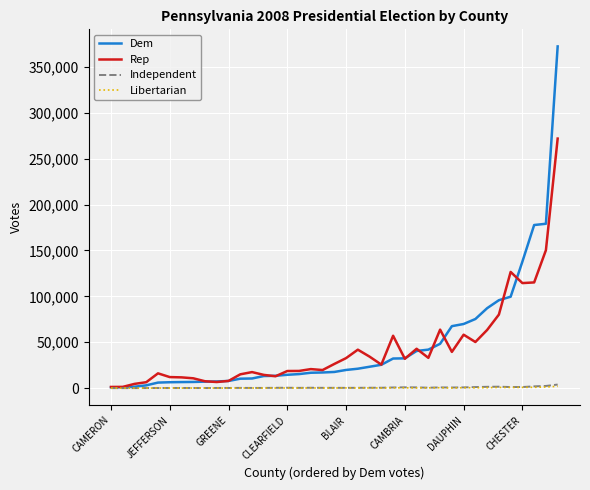

What is the greatest value displayed?

372177